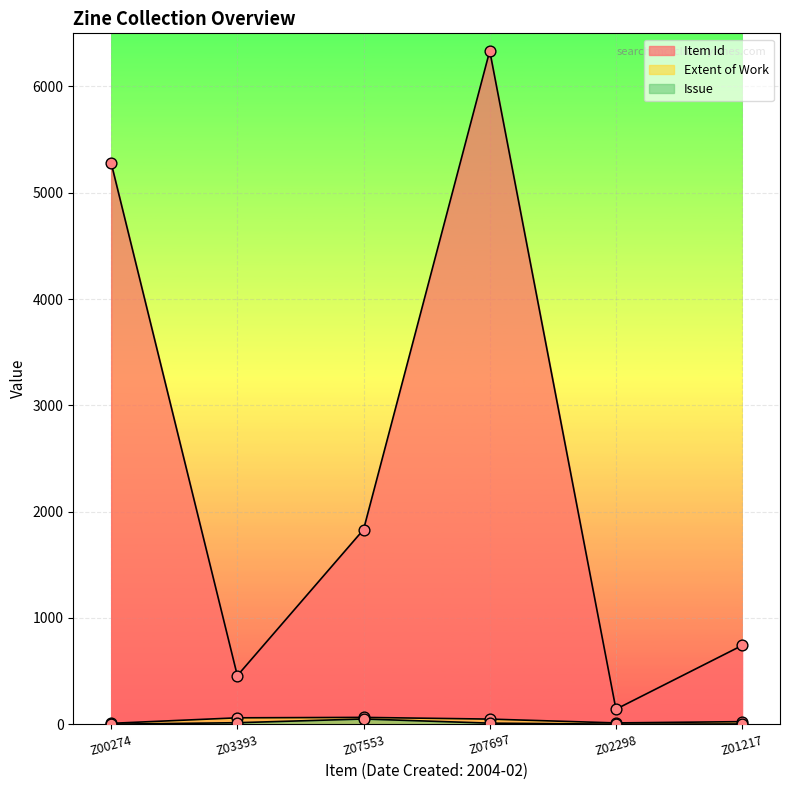

What are all the series names shown in the legend?

Item Id, Extent of Work, Issue